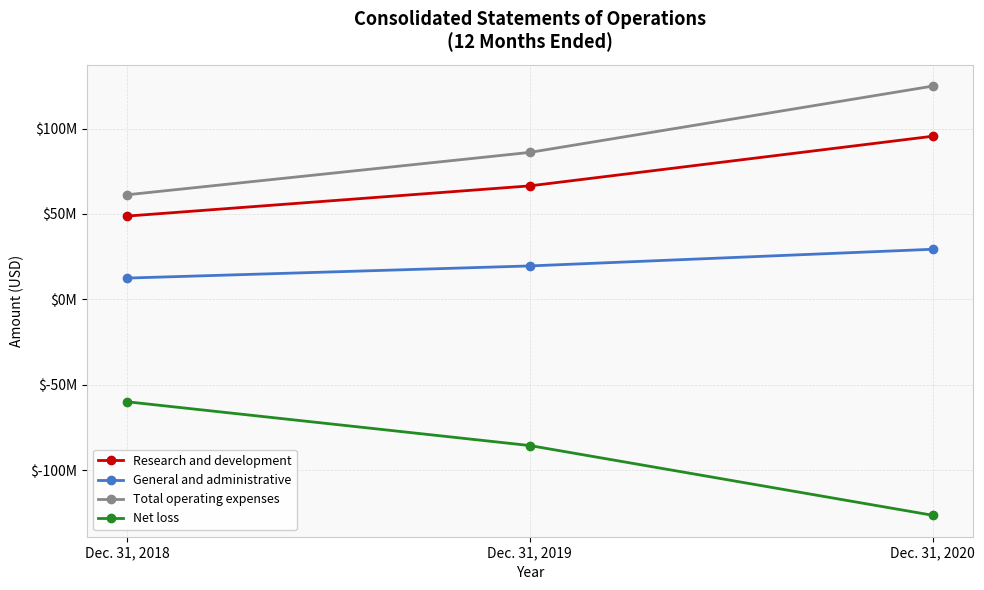

What is the sum of the General and administrative values at Dec. 31, 2020 and Dec. 31, 2018?

41821000